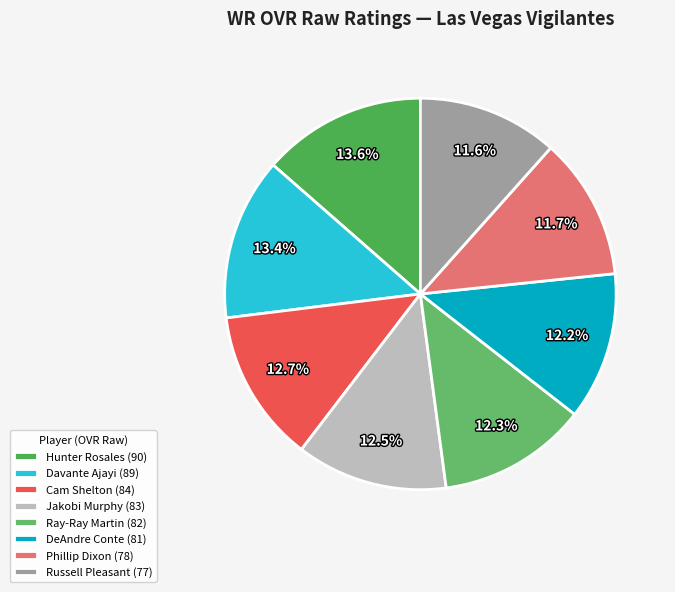

What portion of the pie excludes Jakobi Murphy?

87.5%